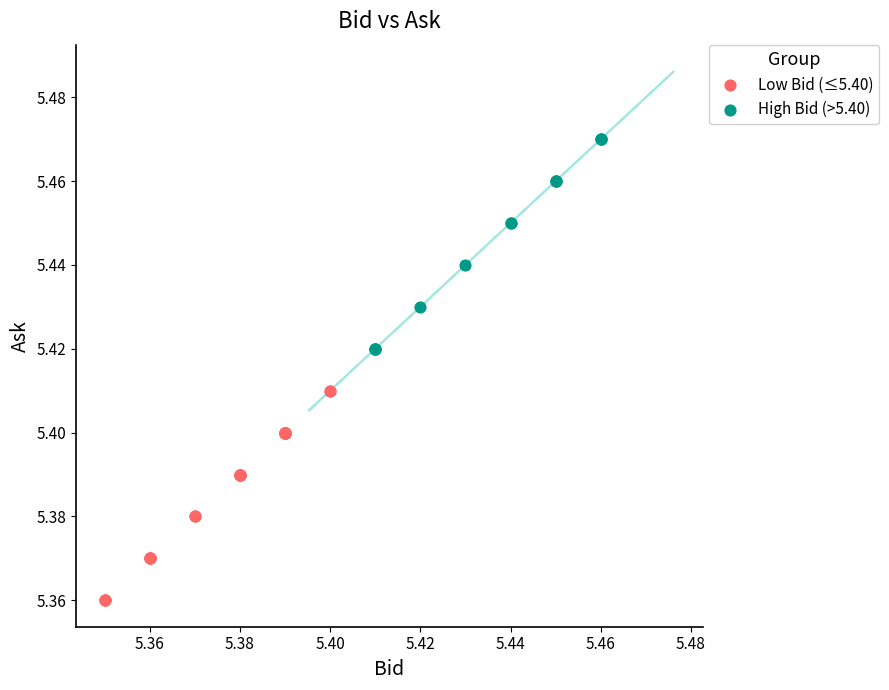

Which series reaches the maximum Y coordinate?

High Bid (>5.40)